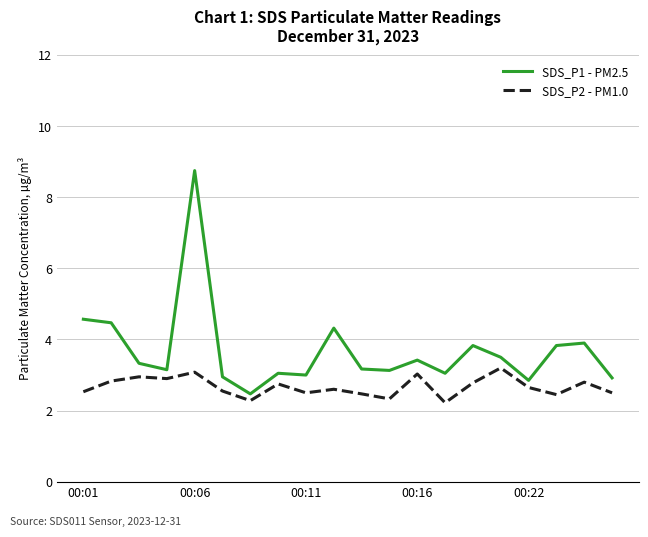

What is the minimum value for SDS_P2 - PM1.0?

2.2